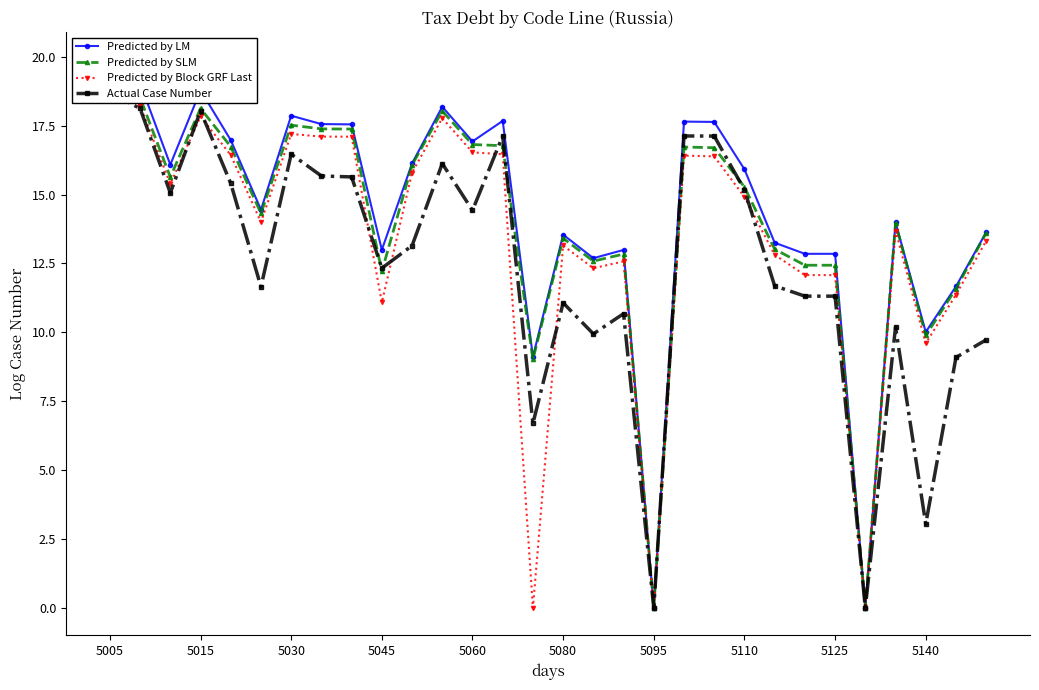

Is the value of Predicted by LM at 5125 greater than the value of Actual Case Number at 14?

Yes